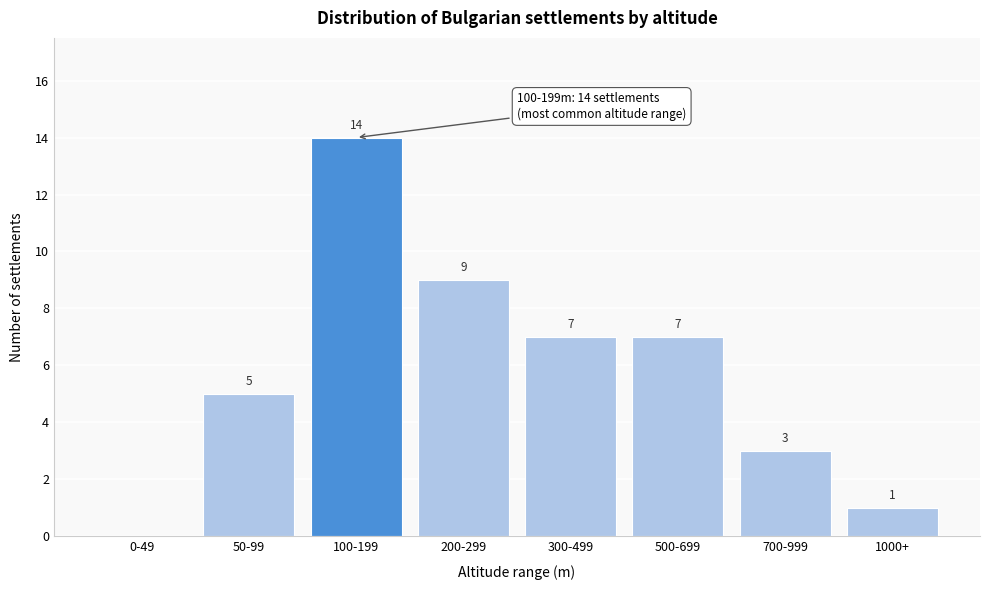

Reading left to right, list all the values displayed in this chart.

0-49=0	50-99=5	100-199=14	200-299=9	300-499=7	500-699=7	700-999=3	1000+=1